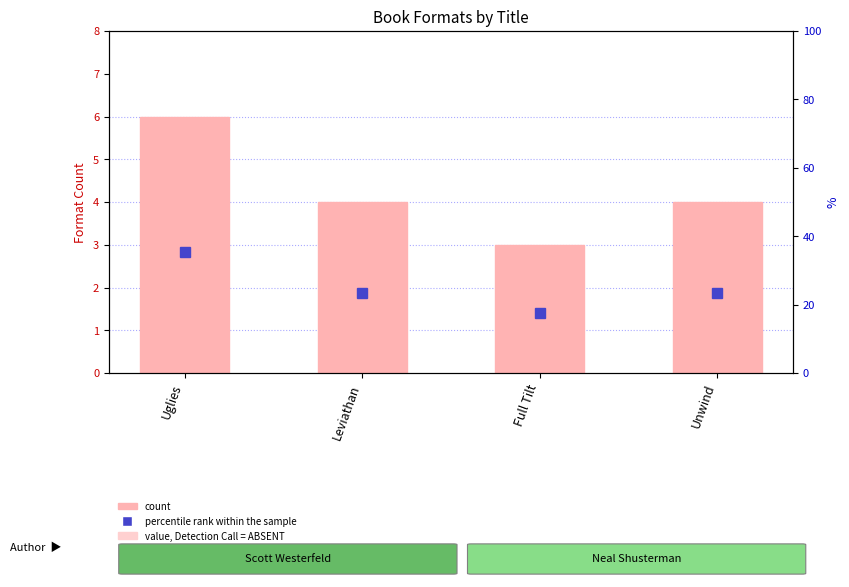

Which series has the widest spread of values?

percentile rank within the sample